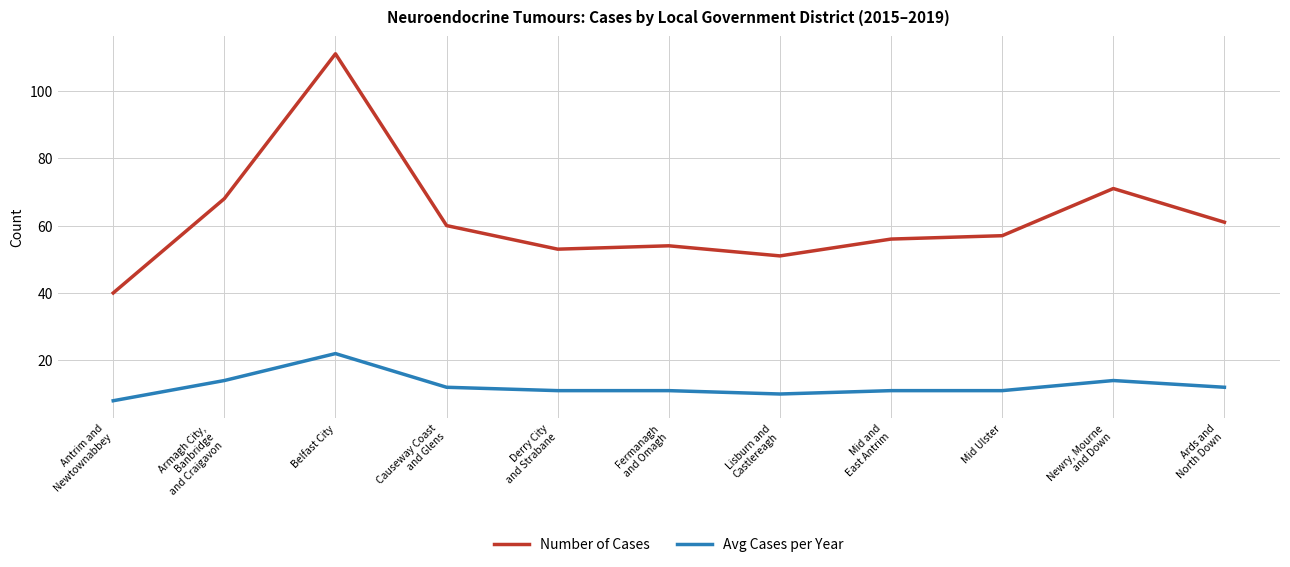

Which category has the highest value across all series?

Belfast City